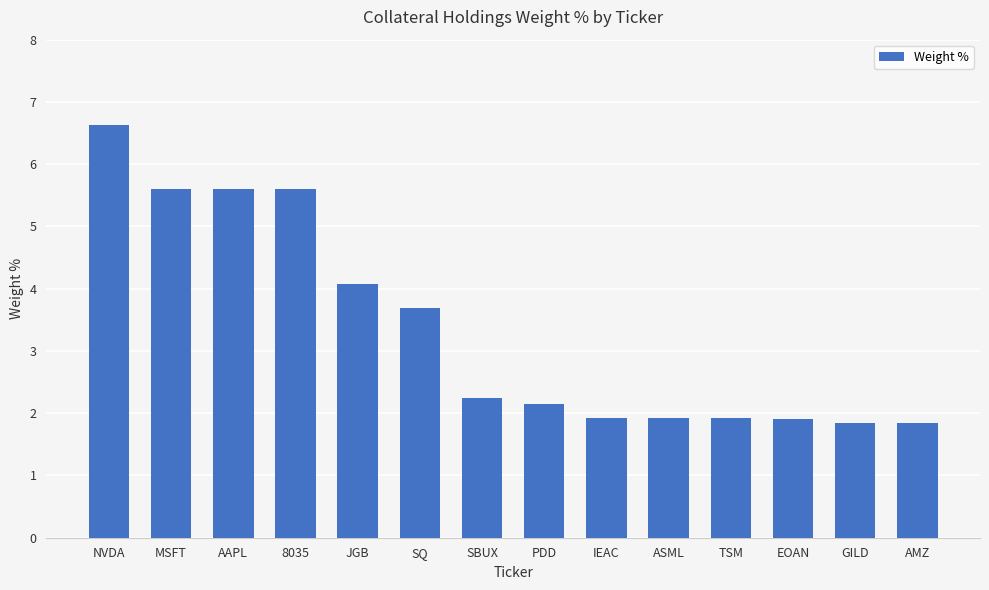

Count the number of data series in this chart.

1